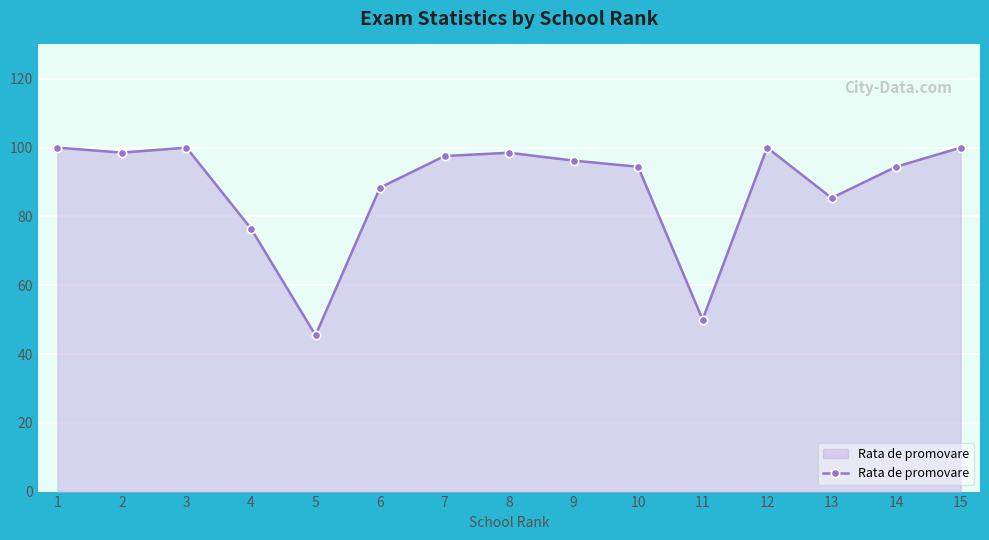

Does the chart have visible grid lines?

Yes